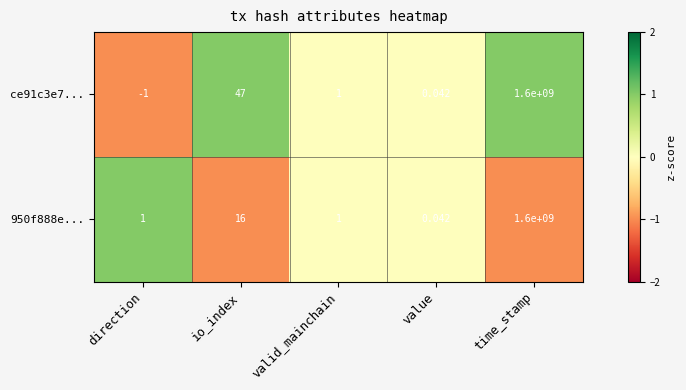

How many categories are shown in the chart?

5